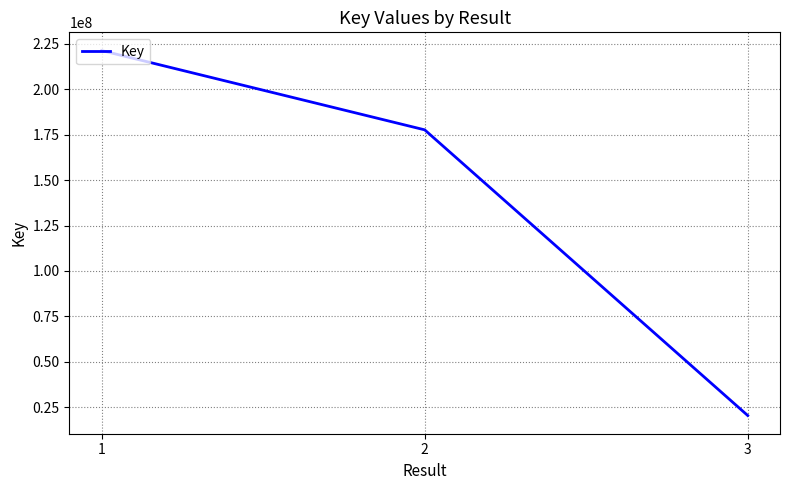

Does the chart have visible grid lines?

Yes